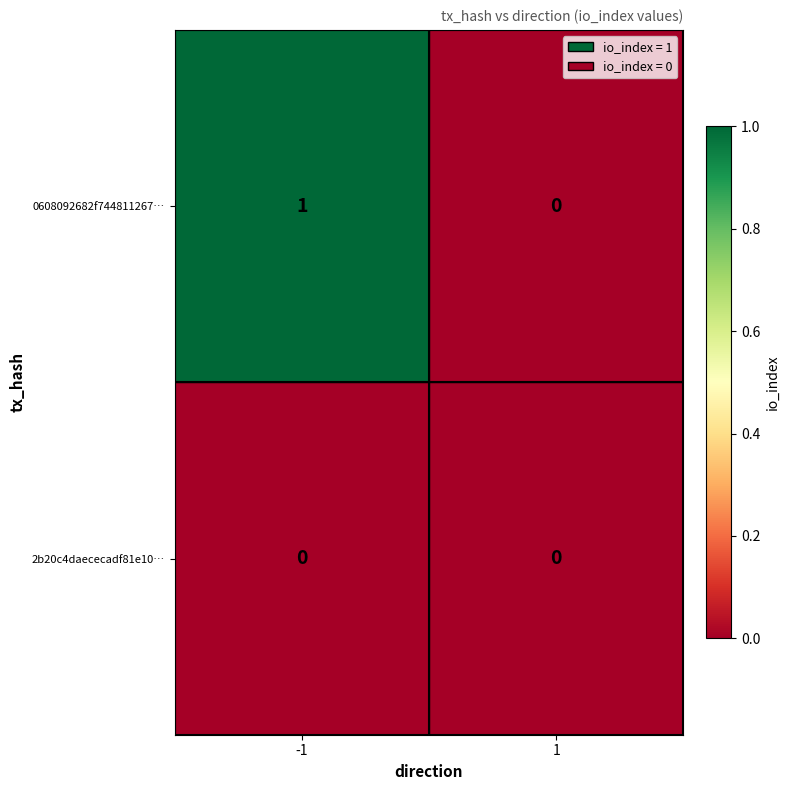

What is the maximum value shown in the chart?

1